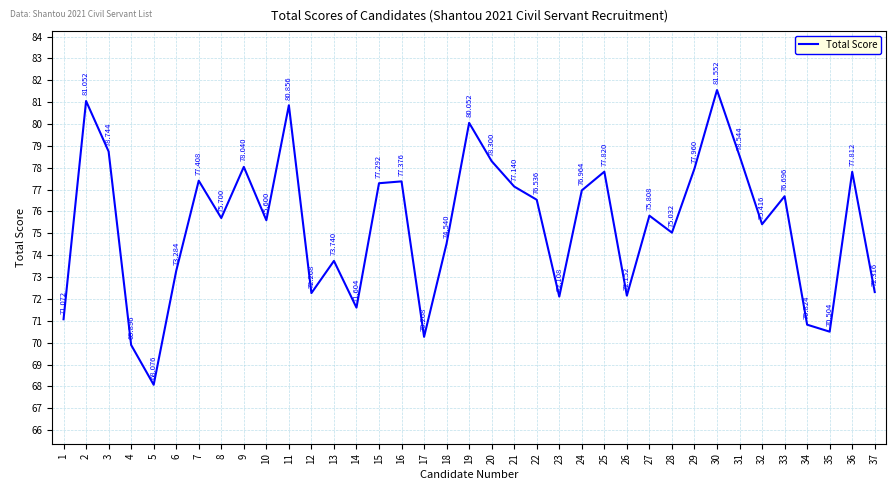

What is the value of the 33rd point from the left?

76.7